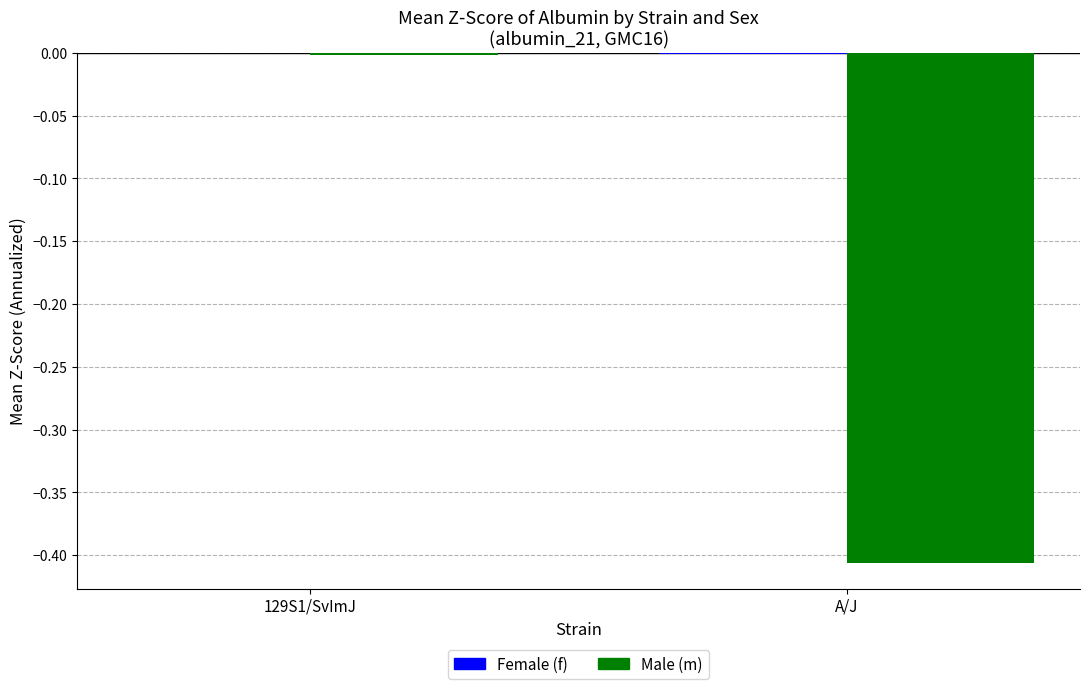

At which category is the sum across all series the highest?

129S1/SvImJ